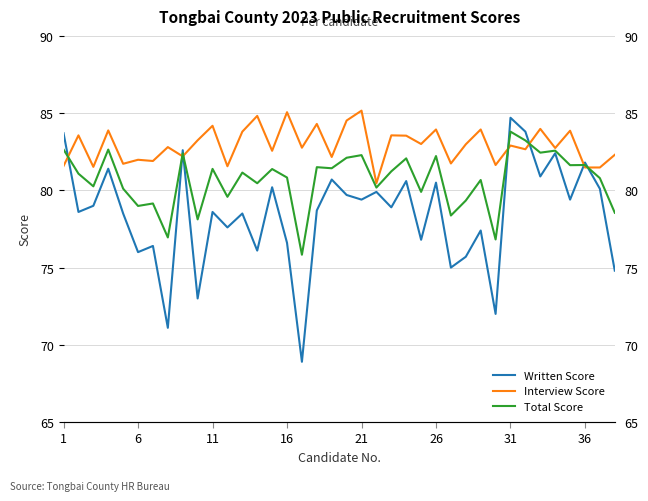

Rank the series by their maximum value, from lowest to highest.

Total Score, Written Score, Interview Score